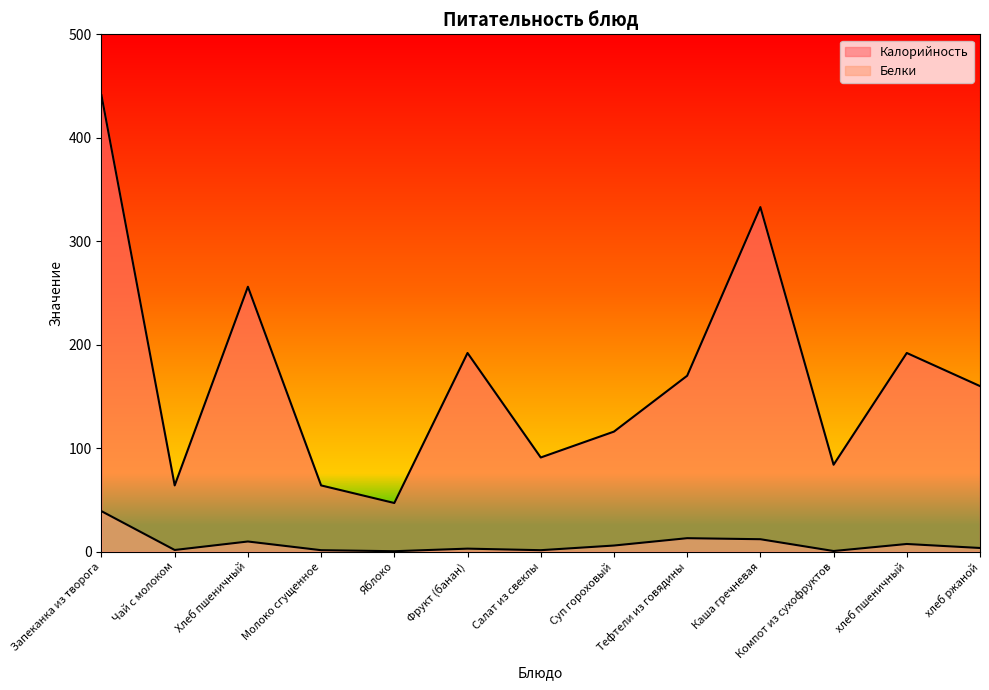

True or false: Белки and Калорийность intersect in this chart.

False